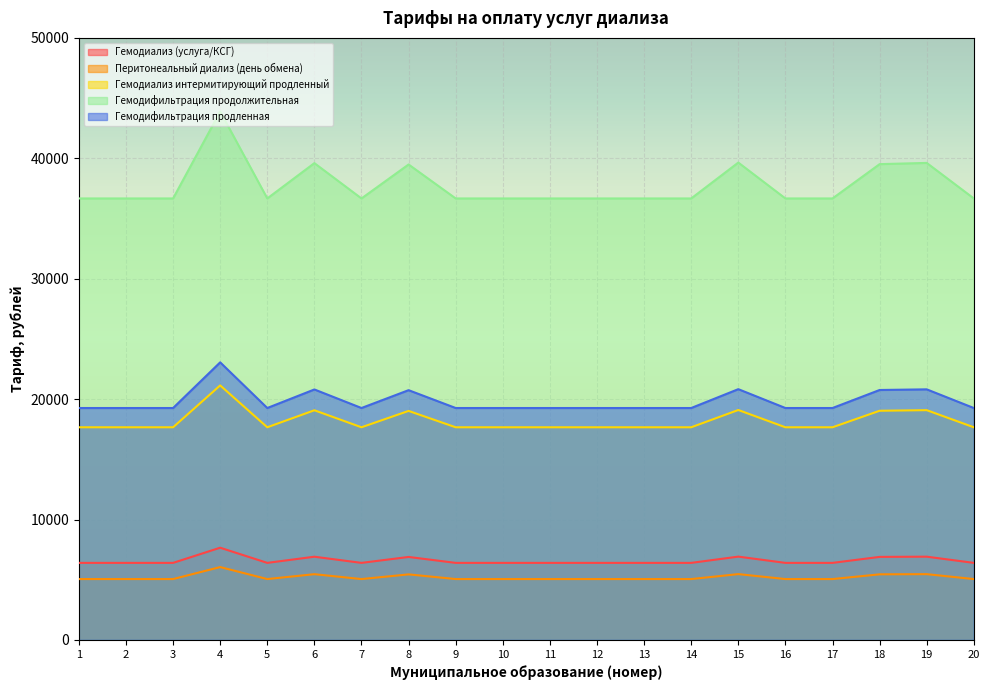

What is the difference between the maximum and second lowest values in the Перитонеальный диализ (день обмена) series?

995.4